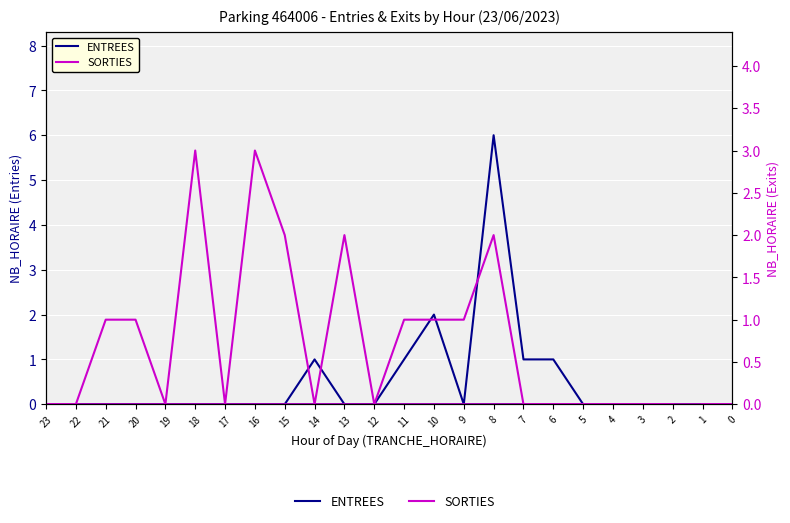

Rank the series at 18 from lowest to highest value.

ENTREES, SORTIES